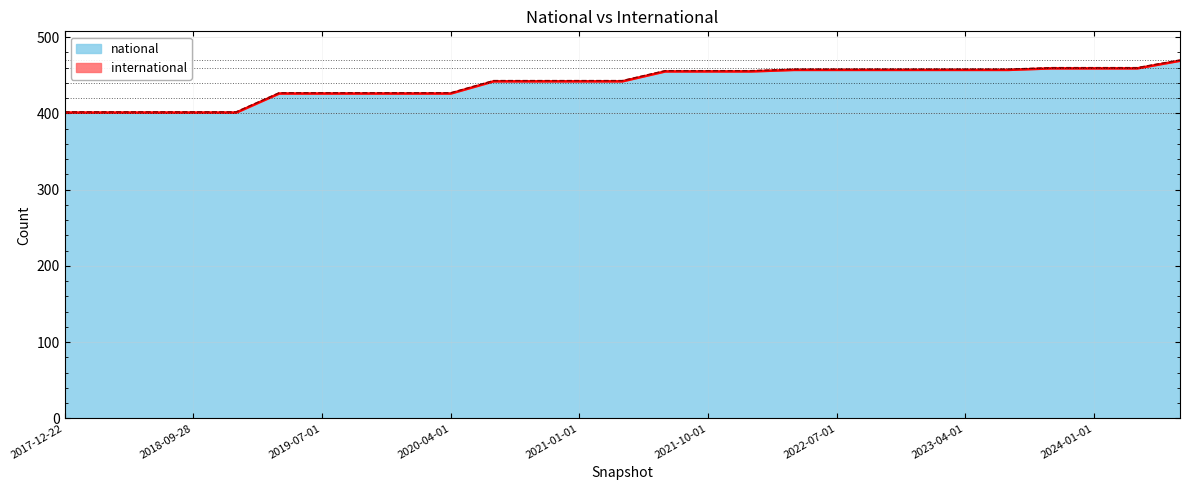

True or false: there are more than 2 points higher than both neighbors.

False